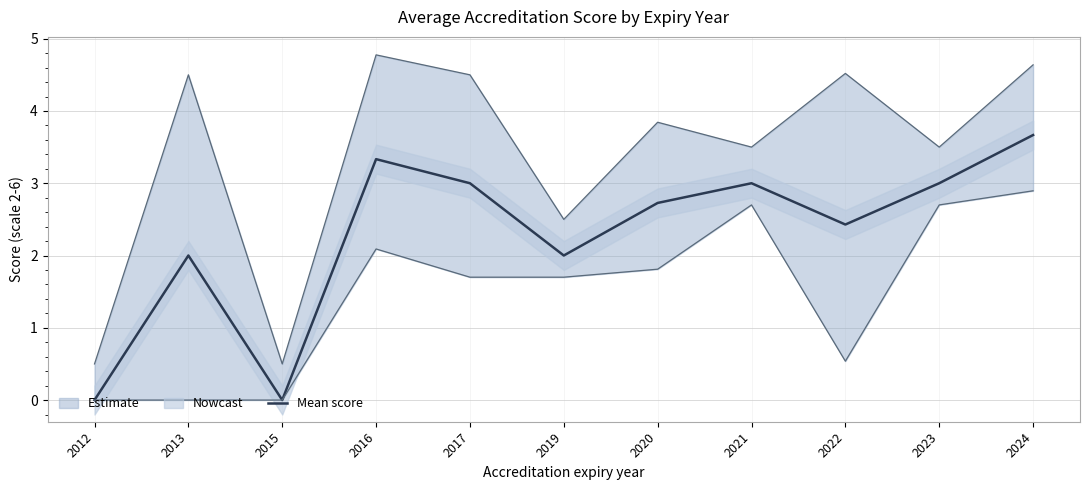

Rank the categories by value from lowest to highest.

2012, 2015, 2013, 2019, 2022, 2020, 2017, 2021, 2023, 2016, 2024